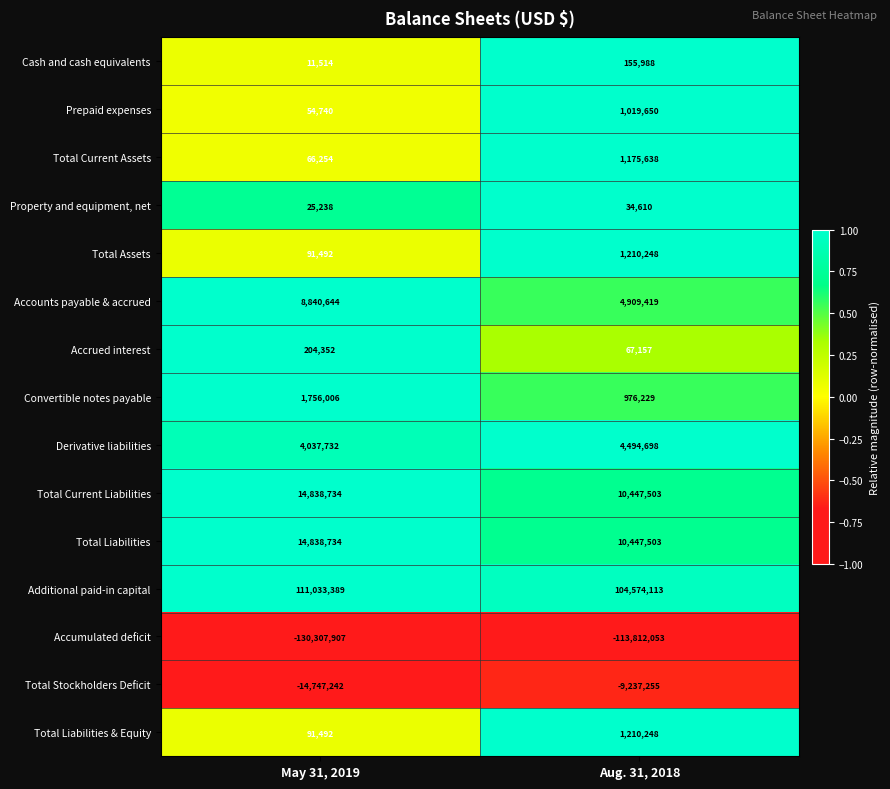

Reading left to right, transcribe all the data shown in this chart.

Cash and cash equivalents: May 31, 2019=11514	Aug. 31, 2018=155988
Prepaid expenses: May 31, 2019=54740	Aug. 31, 2018=1019650
Total Current Assets: May 31, 2019=66254	Aug. 31, 2018=1175638
Property and equipment, net: May 31, 2019=25238	Aug. 31, 2018=34610
Total Assets: May 31, 2019=91492	Aug. 31, 2018=1210248
Accounts payable & accrued: May 31, 2019=8840644	Aug. 31, 2018=4909419
Accrued interest: May 31, 2019=204352	Aug. 31, 2018=67157
Convertible notes payable: May 31, 2019=1756006	Aug. 31, 2018=976229
Derivative liabilities: May 31, 2019=4037732	Aug. 31, 2018=4494698
Total Current Liabilities: May 31, 2019=14838734	Aug. 31, 2018=10447503
Total Liabilities: May 31, 2019=14838734	Aug. 31, 2018=10447503
Additional paid-in capital: May 31, 2019=111033389	Aug. 31, 2018=104574113
Accumulated deficit: May 31, 2019=-130307907	Aug. 31, 2018=-113812053
Total Stockholders Deficit: May 31, 2019=-14747242	Aug. 31, 2018=-9237255
Total Liabilities & Equity: May 31, 2019=91492	Aug. 31, 2018=1210248